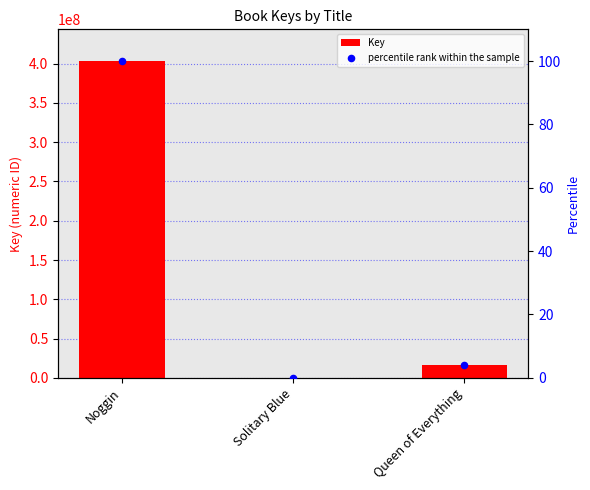

Is the value of percentile rank within the sample at Noggin greater than the value of Key at Queen of Everything?

No